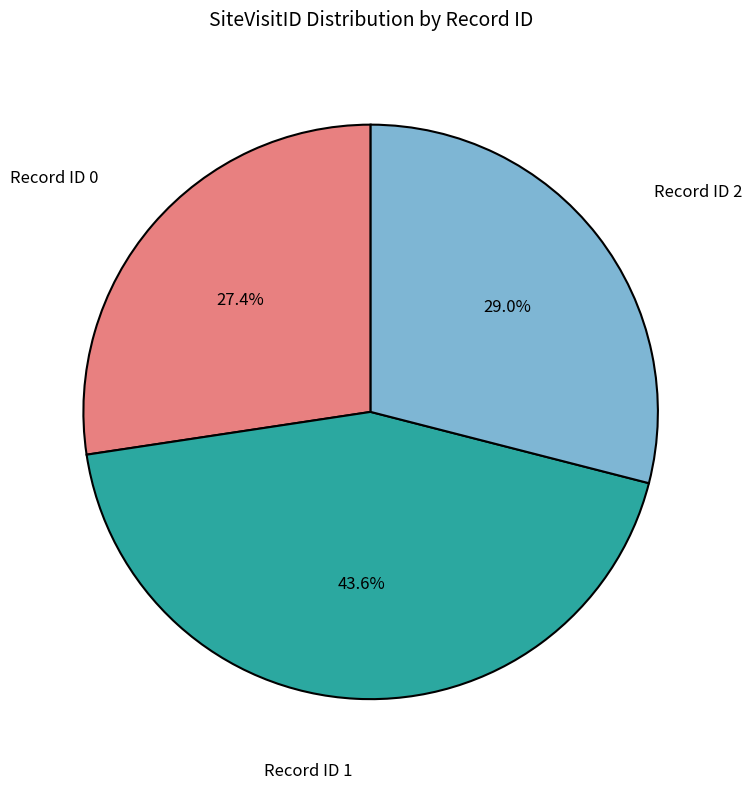

What portion of the pie excludes Record ID 2?

71.0%